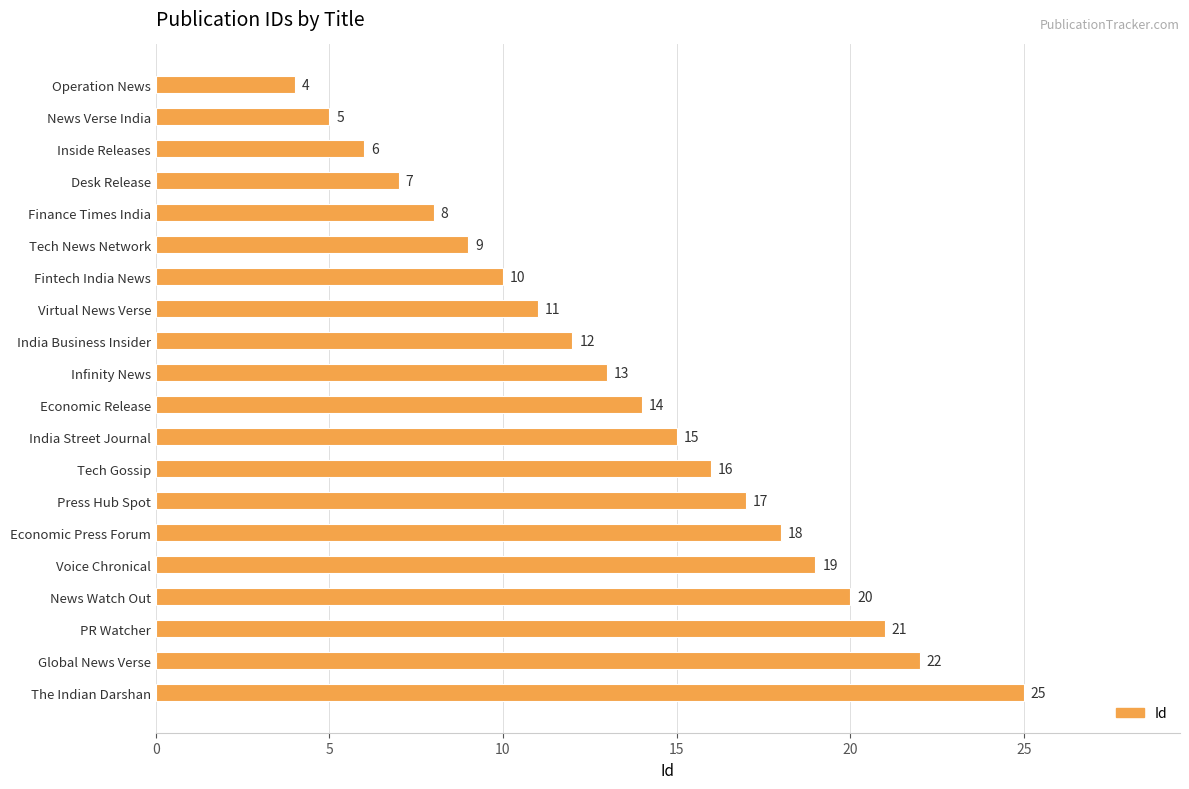

What is the value of the 4th bar from the top?

7